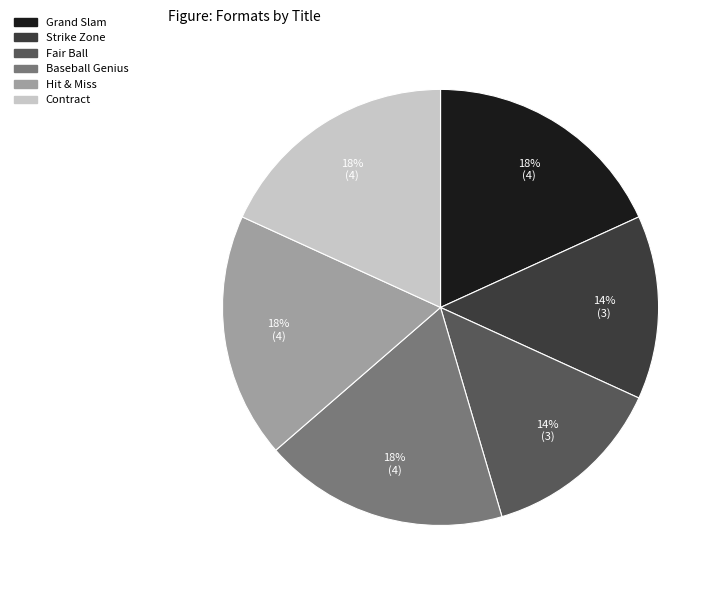

The Fair Ball slice represents 14% of the pie. True or false?

True